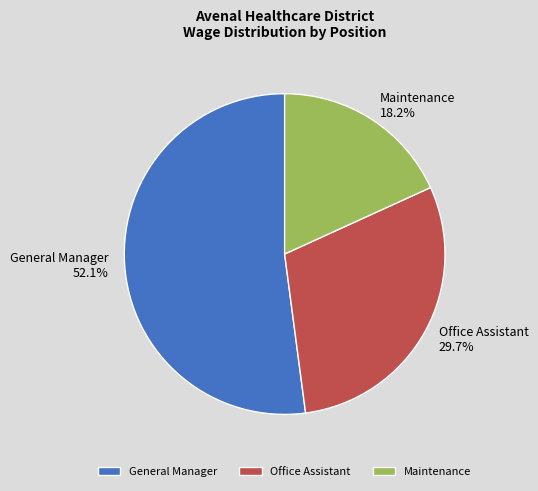

Rank the categories by value from lowest to highest.

Maintenance, Office Assistant, General Manager